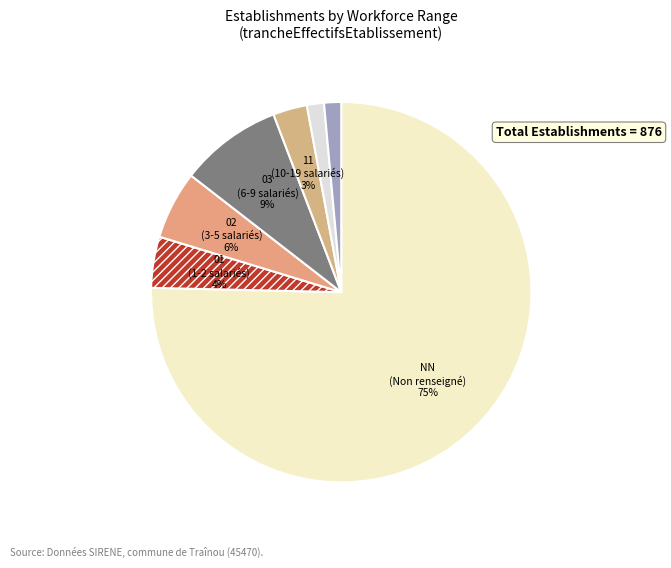

Count the number of slices in the pie.

7